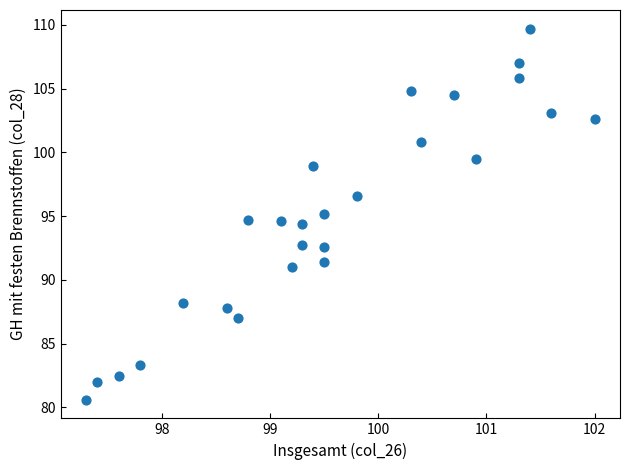

What is the range of X values (max minus min)?

4.7